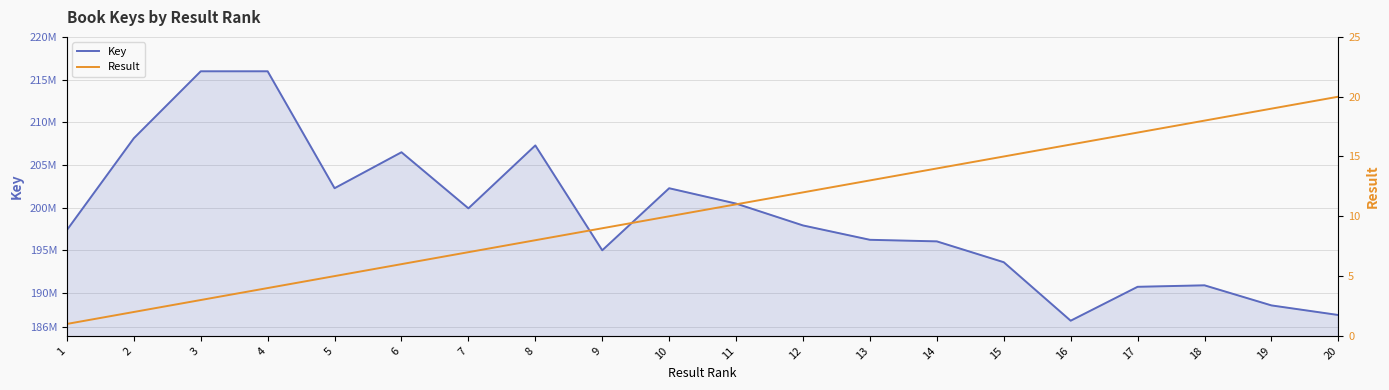

What is the difference between the second highest and minimum values in the Key series?

29195217